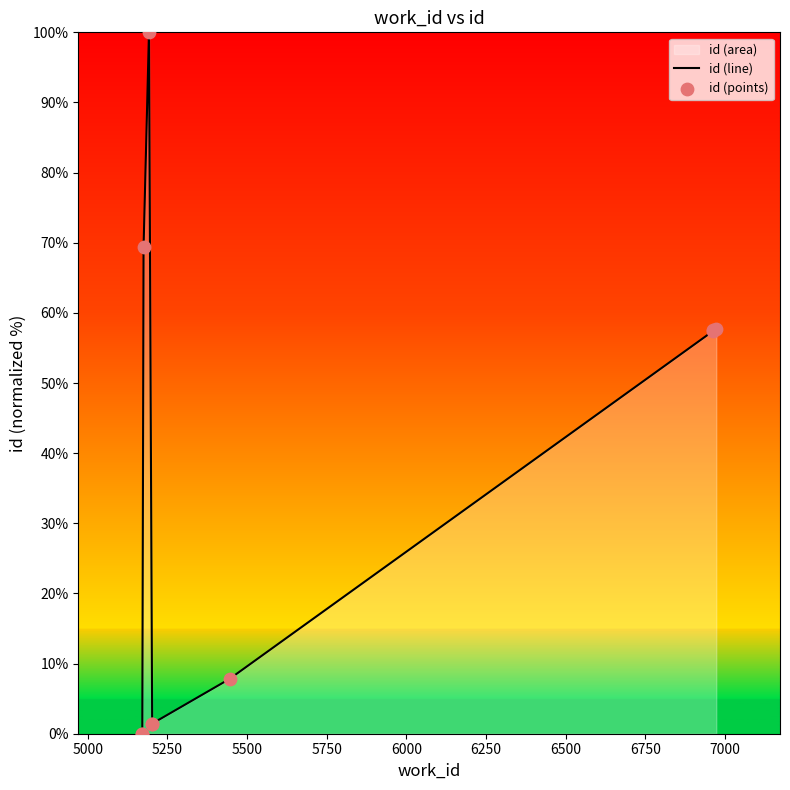

Which series reaches the minimum Y coordinate?

id (line)